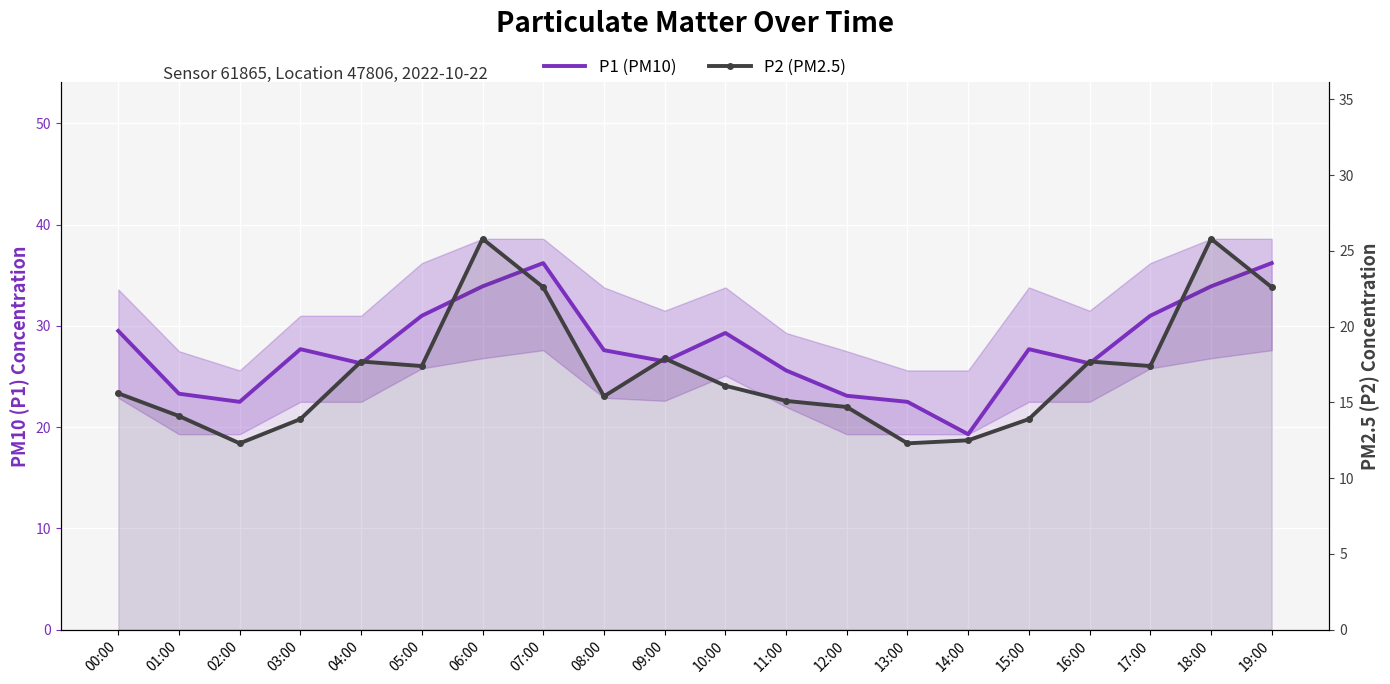

Reading left to right, extract all data points from this chart.

P1 (PM10): 29.5	23.3	22.5	27.7	26.3	31.0	33.9	36.2	27.6	26.5	29.3	25.6	23.1	22.5	19.3	27.7	26.3	31.0	33.9	36.2
P2 (PM2.5): 15.6	14.1	12.3	13.9	17.7	17.4	25.8	22.6	15.4	17.9	16.1	15.1	14.7	12.3	12.5	13.9	17.7	17.4	25.8	22.6